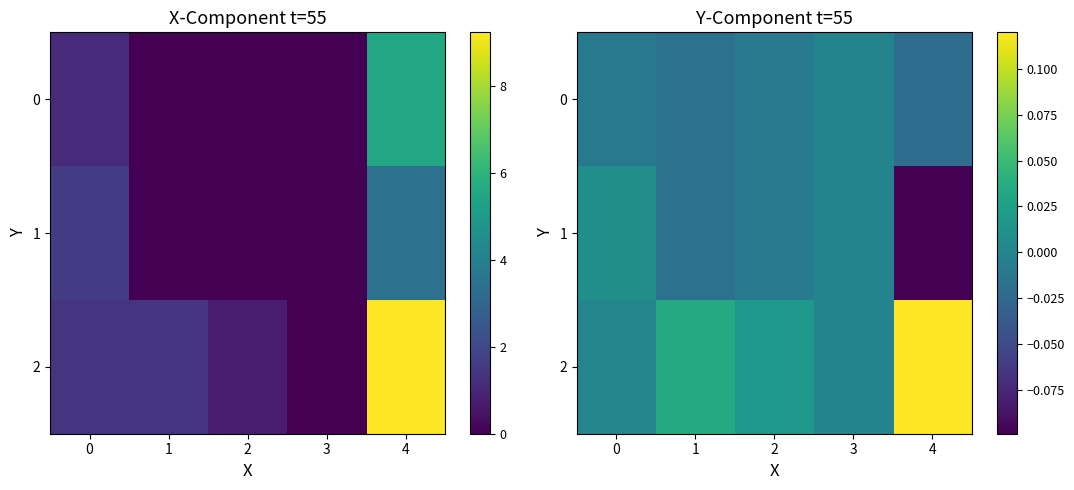

Rank the series at 4 from highest to lowest value.

2, 0, 1